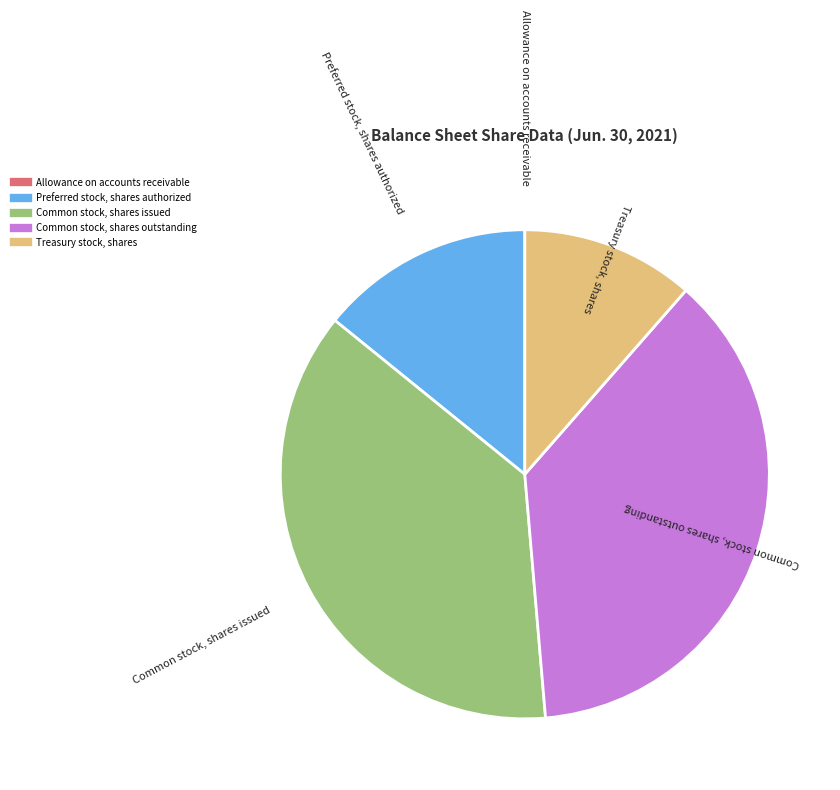

Between Treasury stock, shares and Common stock, shares outstanding, which is larger?

Common stock, shares outstanding